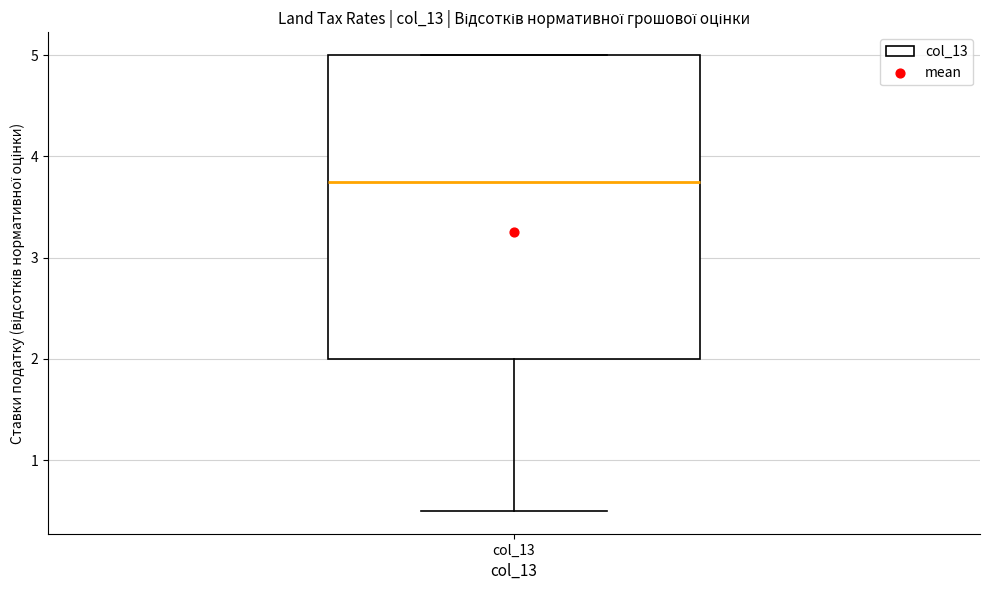

Transcribe this box plot: give where the median line is, the range the box spans, and where the two whiskers end, as read against the y-axis. The values are not printed on the chart, so give them approximately, as read against the axis.

median 3.8, box 2.0 to 5.0, whiskers 0.5 to 5.0